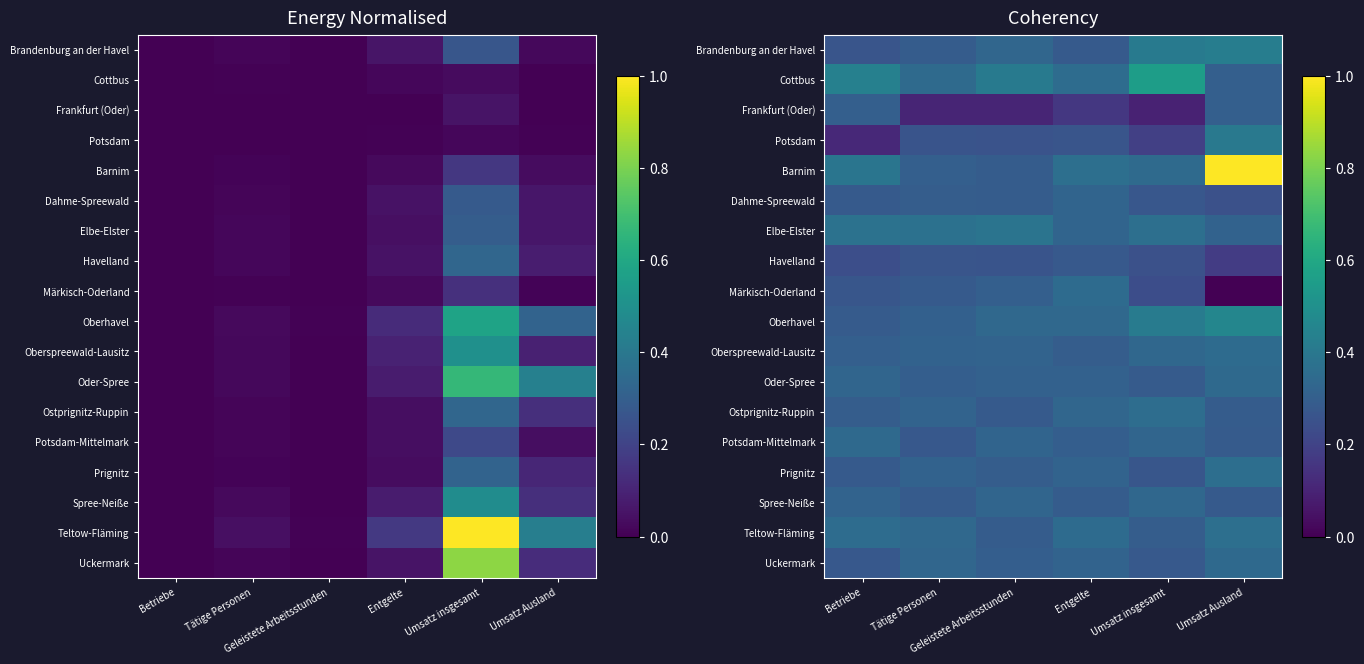

At which category is the sum across all series the highest?

Umsatz Ausland